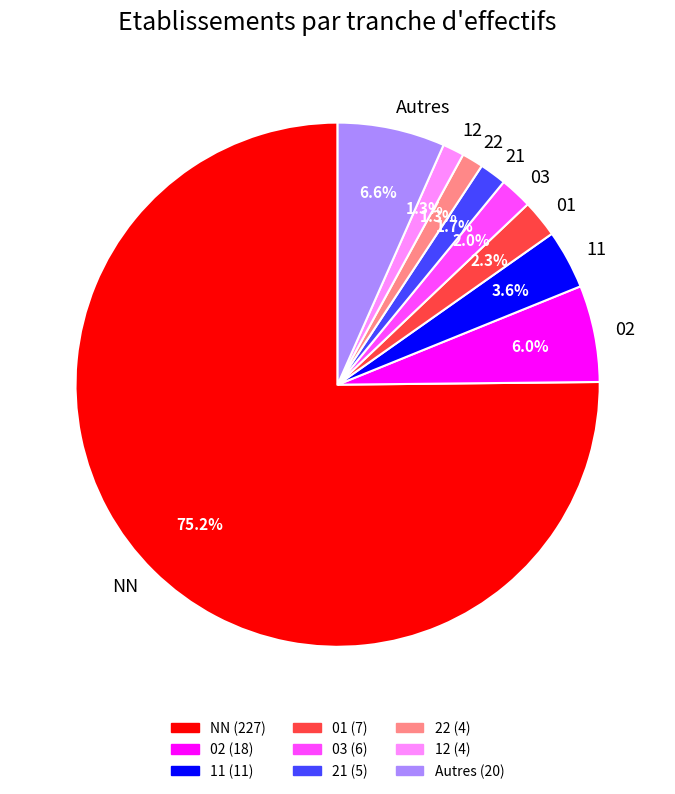

Does NN account for over 50% of the chart?

Yes